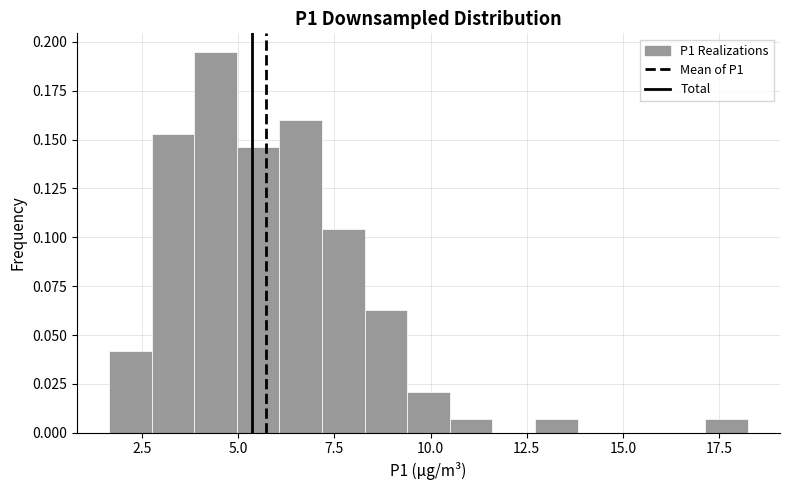

Read against the x-axis, roughly where is the centre of the tallest bar?

4.5